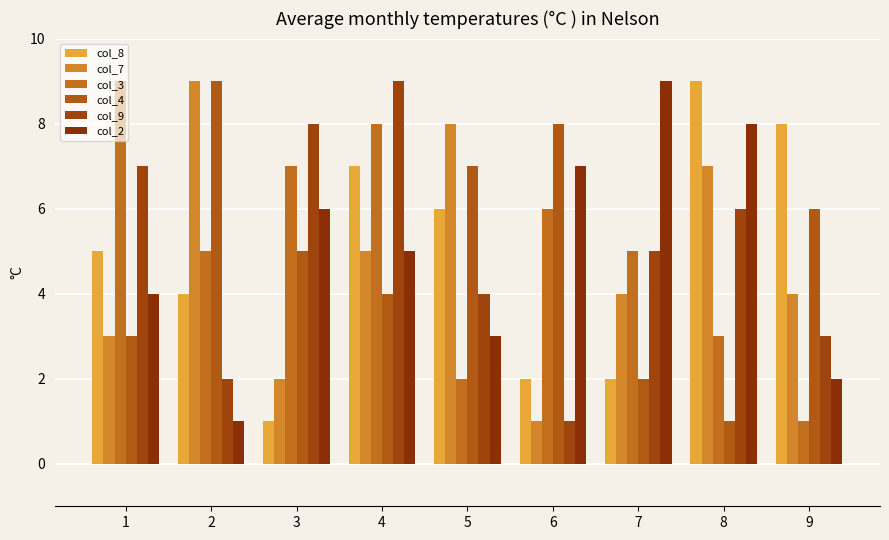

Reading left to right, what are all the values shown in this chart?

col_8: 5	4	1	7	6	2	2	9	8
col_7: 3	9	2	5	8	1	4	7	4
col_3: 9	5	7	8	2	6	5	3	1
col_4: 3	9	5	4	7	8	2	1	6
col_9: 7	2	8	9	4	1	5	6	3
col_2: 4	1	6	5	3	7	9	8	2